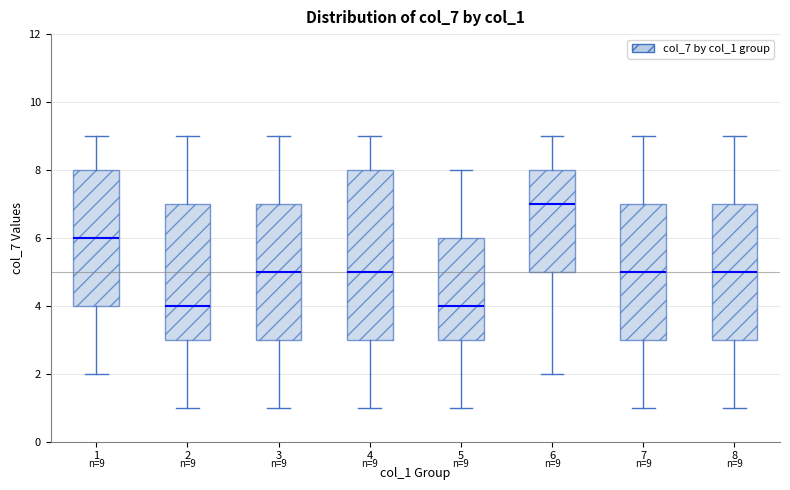

Comparing the boxes themselves (not the whiskers), which one is the tallest?

4